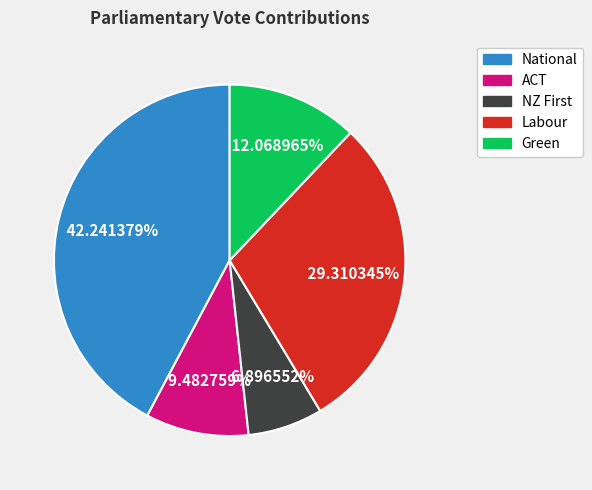

True or false: Green accounts for 12% of the total.

True